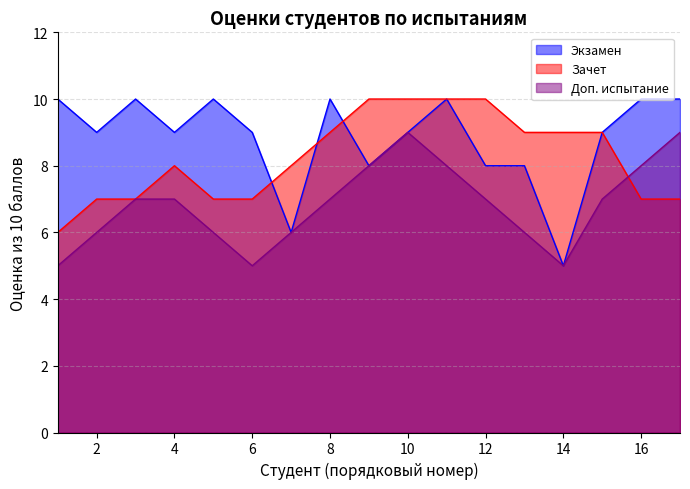

What are all the series names shown in the legend?

Экзамен, Зачет, Доп. испытание